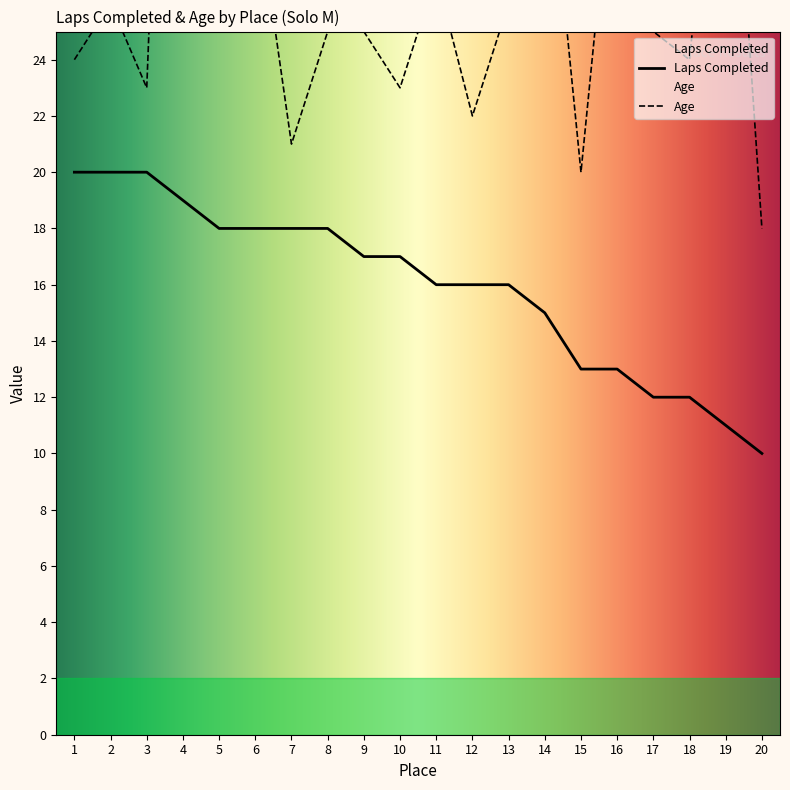

The value of Laps Completed at 5 is 28. True or false?

False